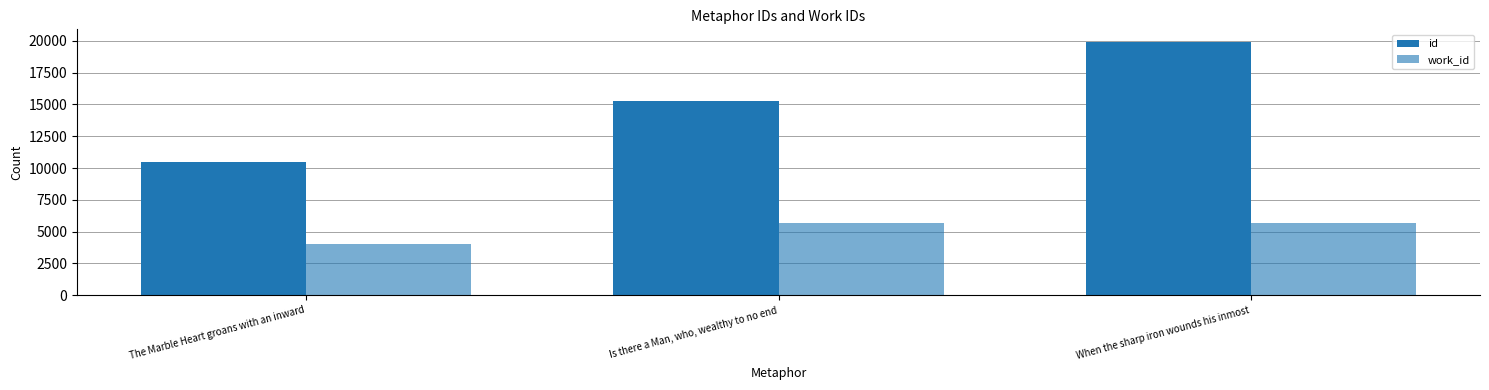

At which label is work_id closest to 4888?

When the sharp iron wounds his inmost